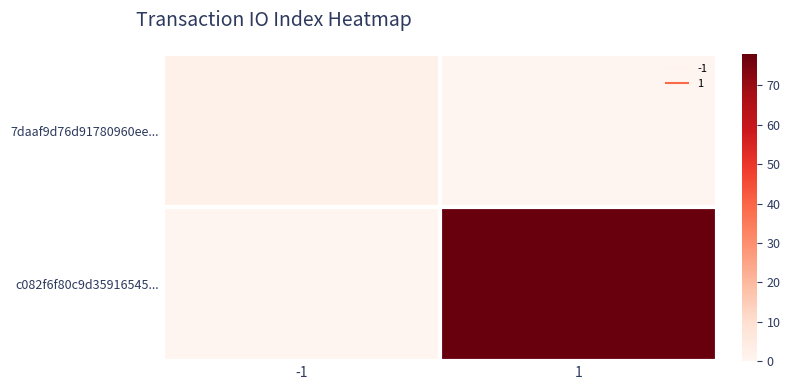

Rank the series at -1 from lowest to highest value.

c082f6f80c9d35916545..., 7daaf9d76d91780960ee...